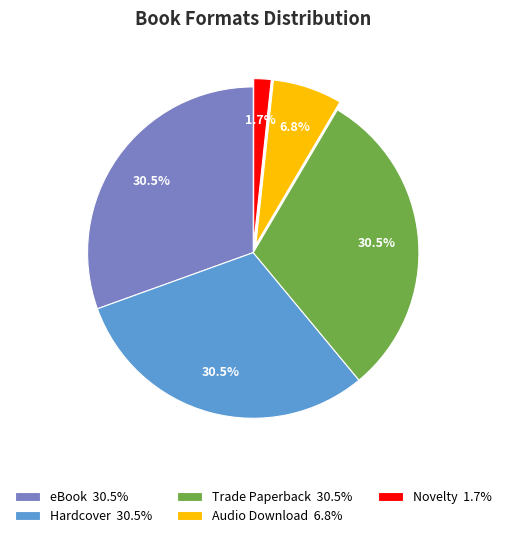

To the nearest percent, what is the average slice percentage?

20%